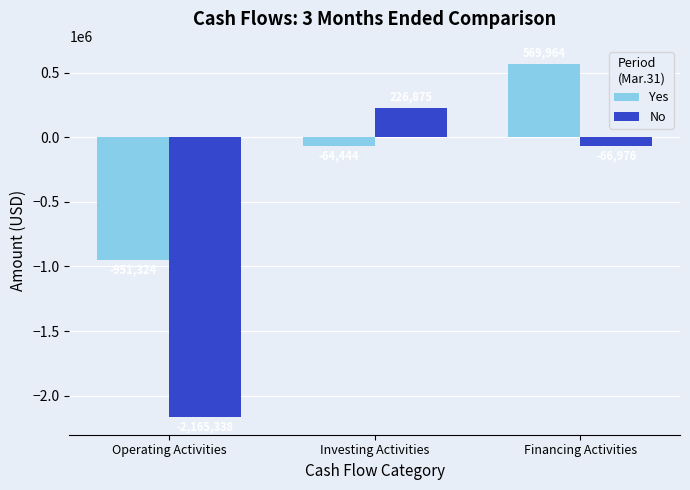

Is it true that No equals 103956 at Investing Activities?

False